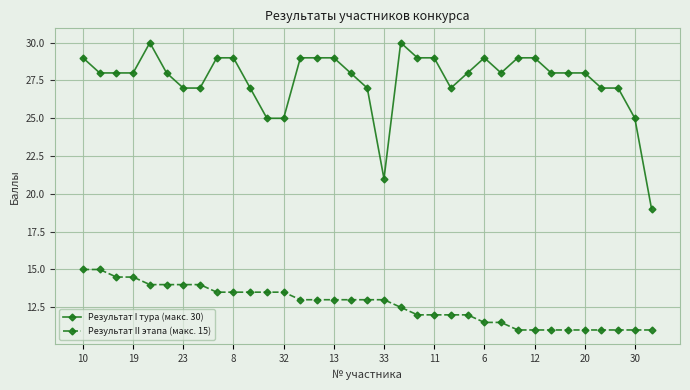

True or false: Результат I тура (макс. 30) and Результат II этапа (макс. 15) intersect in this chart.

False